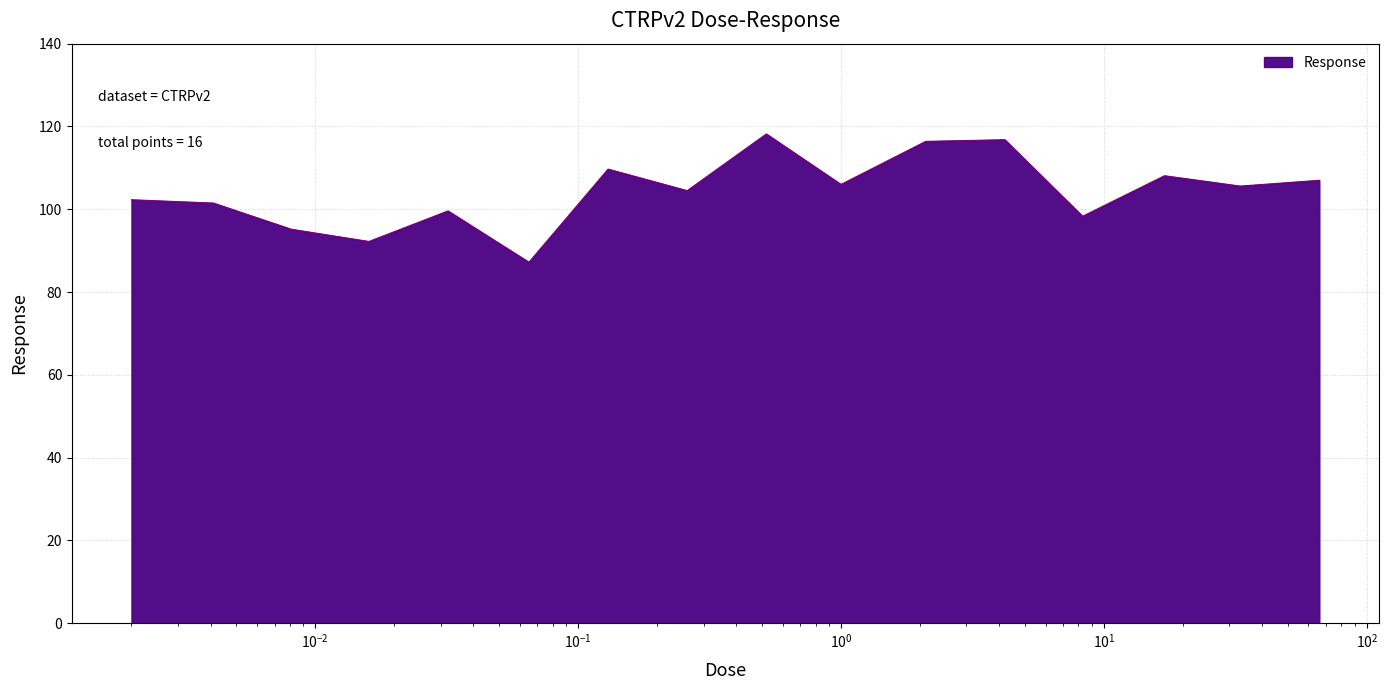

What is the difference between the maximum and minimum values?

31.0